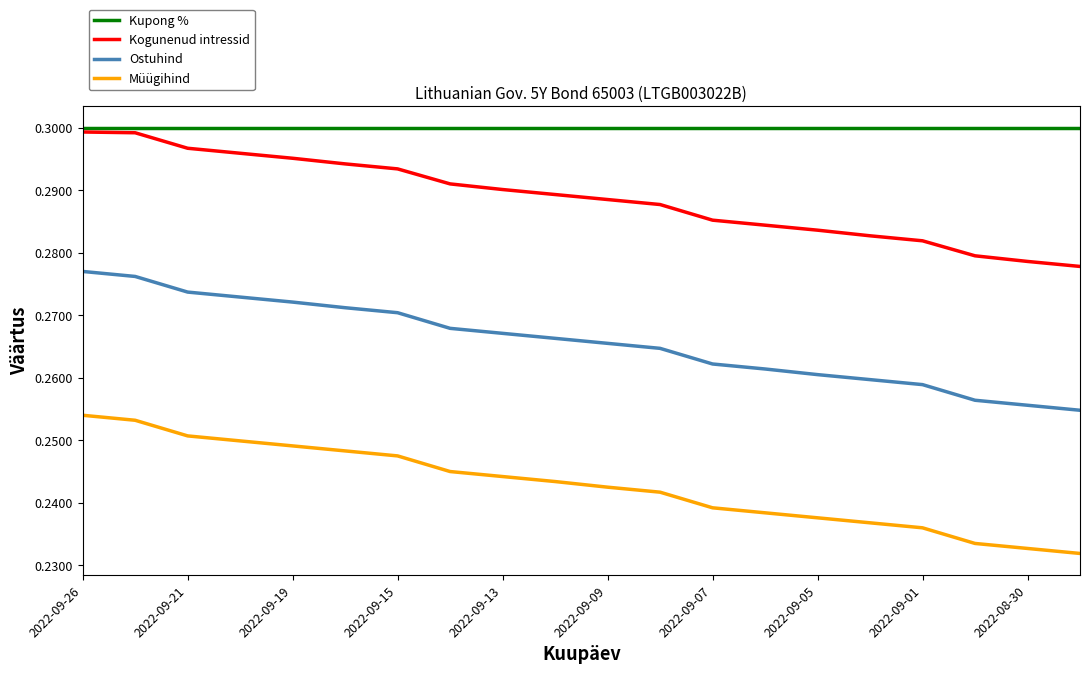

How many lines are shown in the chart?

4